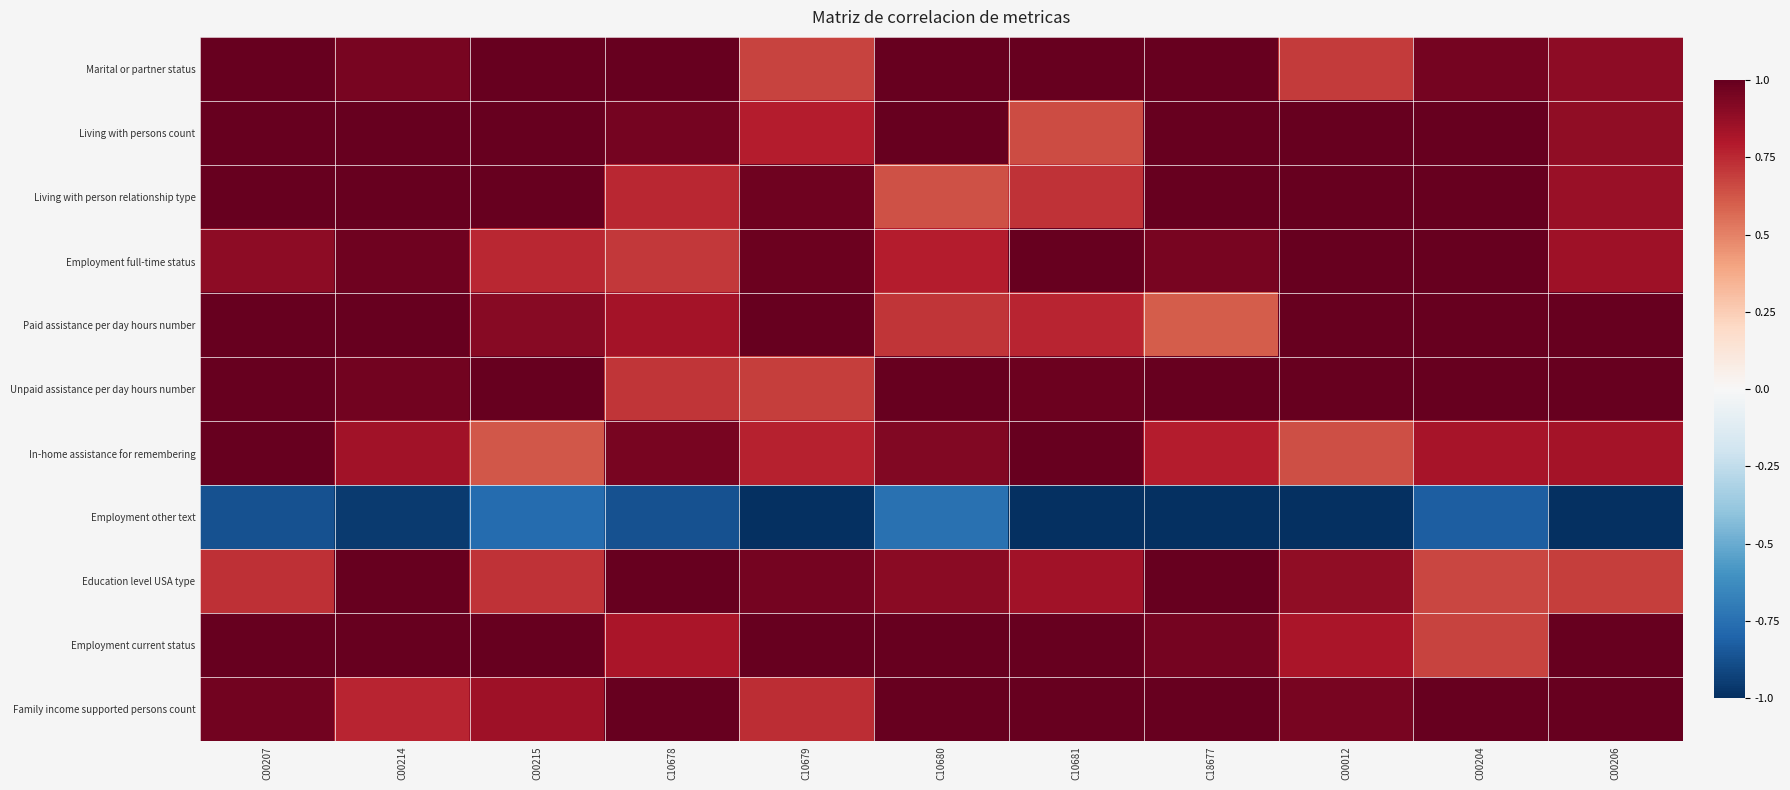

Which has a higher value, C00206 or C10678?

C10678